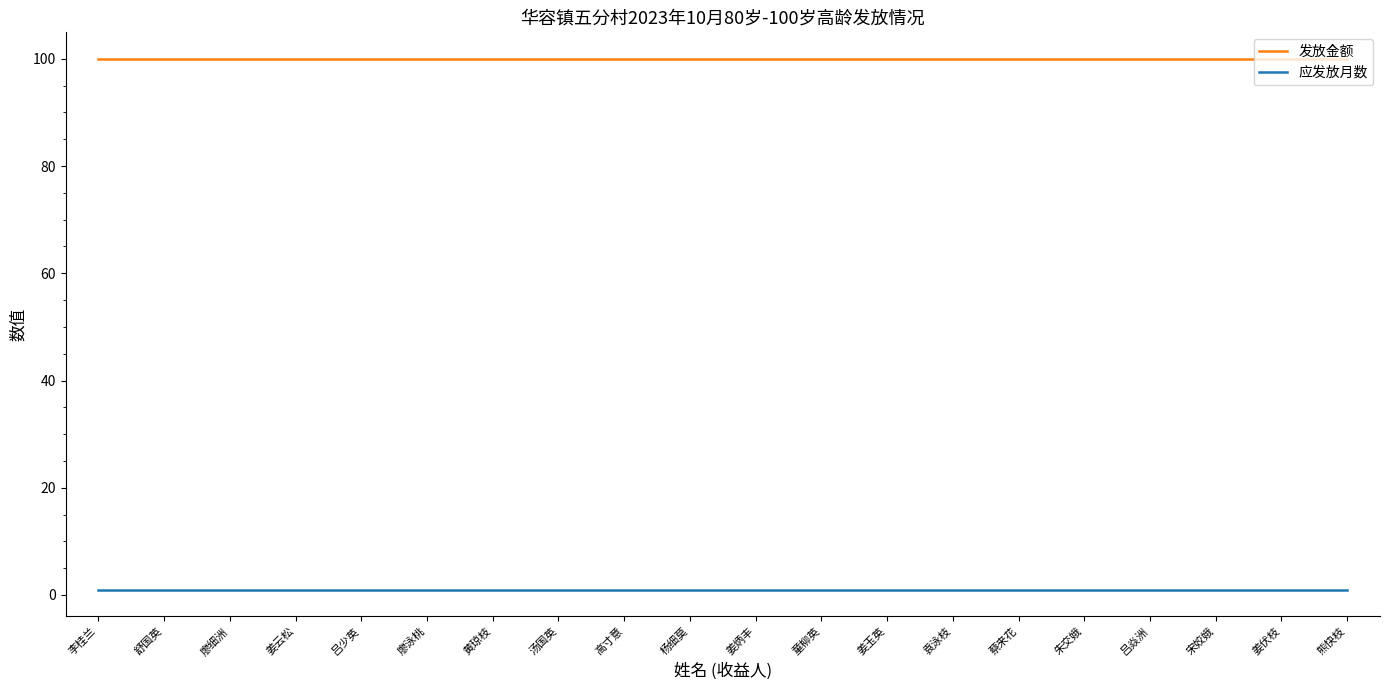

Reading left to right, what are all the values shown in this chart?

发放金额: 李桂兰=100	舒国英=100	廖细洲=100	姜云松=100	吕少英=100	廖泳桃=100	黄琼枝=100	汤国英=100	高寸意=100	杨细莫=100	姜炳丰=100	童柳英=100	姜玉英=100	袁泳枝=100	蔡来花=100	朱交娥=100	吕焱洲=100	宋姣娥=100	姜伏枝=100	熊快枝=100
应发放月数: 李桂兰=1	舒国英=1	廖细洲=1	姜云松=1	吕少英=1	廖泳桃=1	黄琼枝=1	汤国英=1	高寸意=1	杨细莫=1	姜炳丰=1	童柳英=1	姜玉英=1	袁泳枝=1	蔡来花=1	朱交娥=1	吕焱洲=1	宋姣娥=1	姜伏枝=1	熊快枝=1